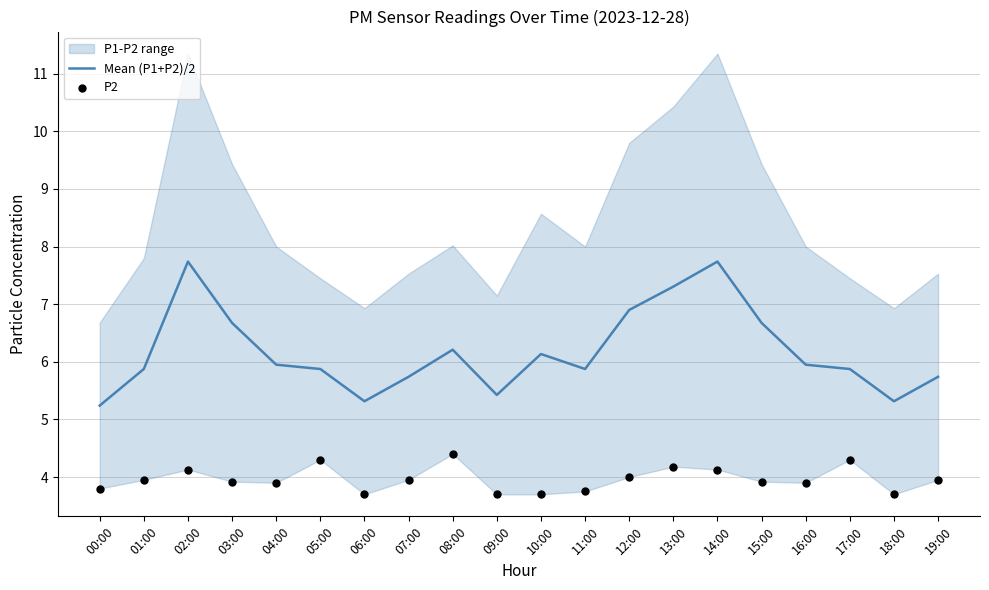

The value of Mean (P1+P2)/2 at 02:00 is 3.6. True or false?

False